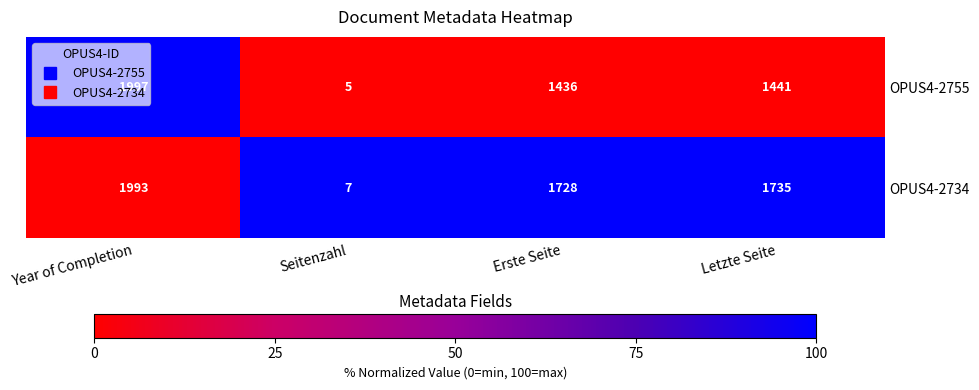

What is the sum of all OPUS4-2755 values?

4879